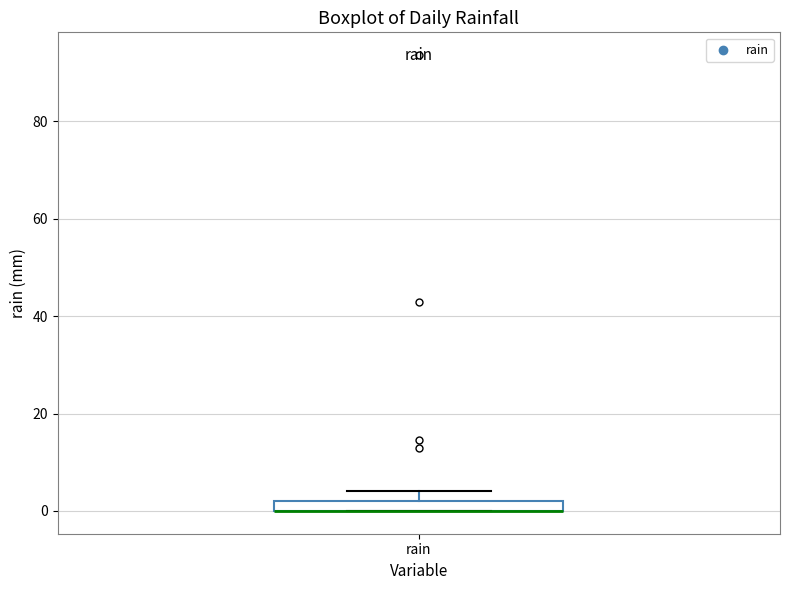

Where is the upper edge of the box for rain on the y-axis? The values are not printed on the chart, so give them approximately, as read against the axis.

2